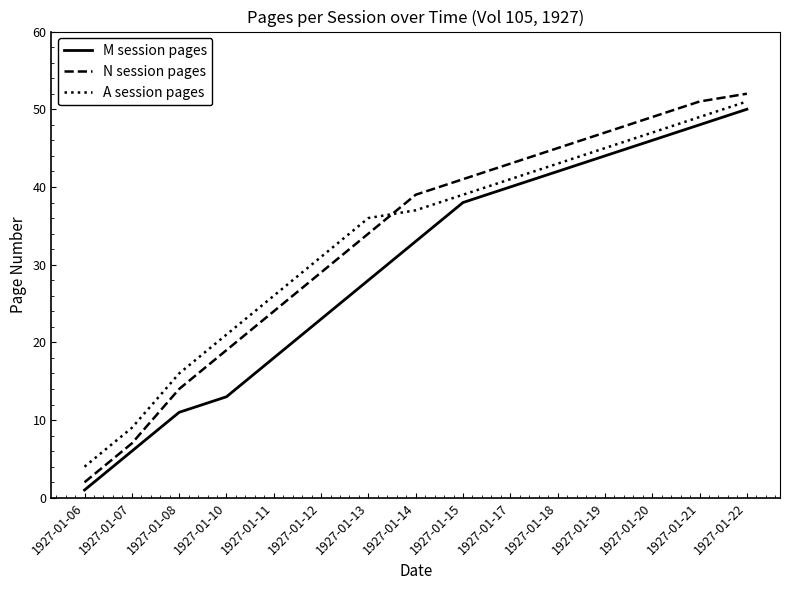

Which label corresponds to the largest value in the chart?

1927-01-22